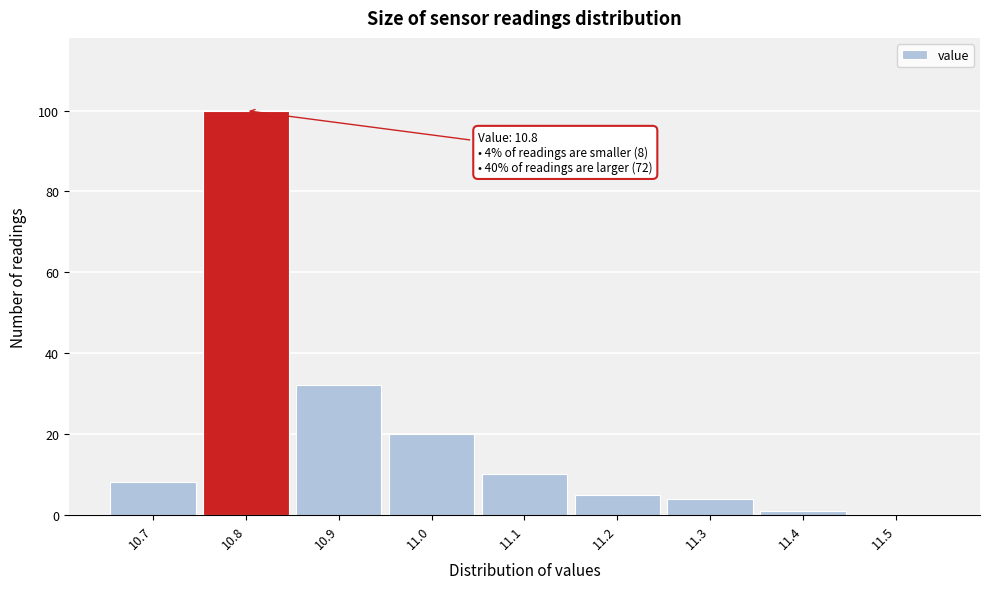

Which range on the x-axis has the tallest bar?

10.75 to 10.85